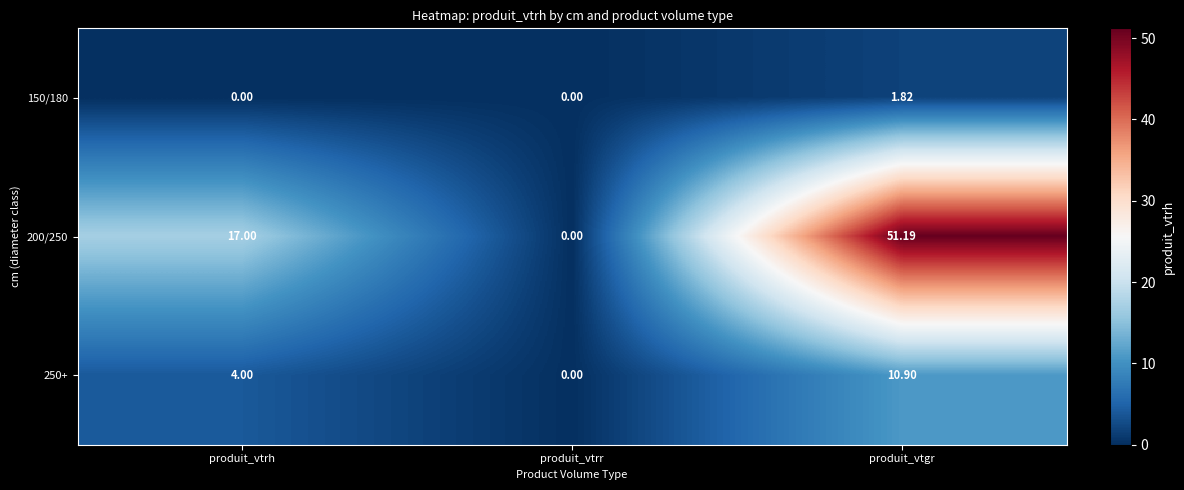

List the series in order of their peak value, lowest first.

150/180, 250+, 200/250